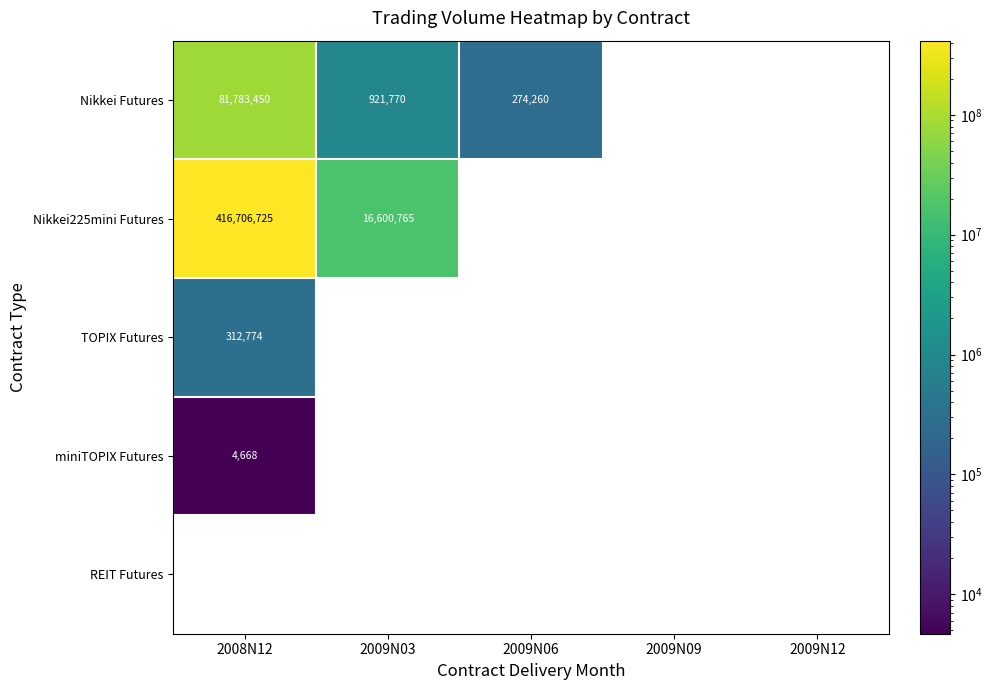

The value of Nikkei225mini Futures at 2008N12 is 416706725. True or false?

True